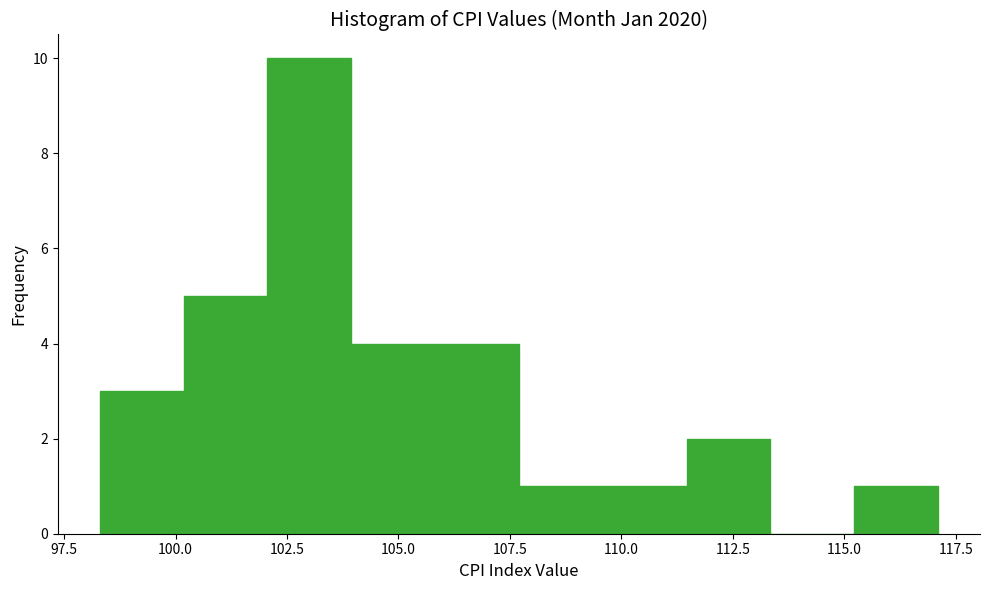

Read against the x-axis, roughly where is the centre of the tallest bar?

103.0